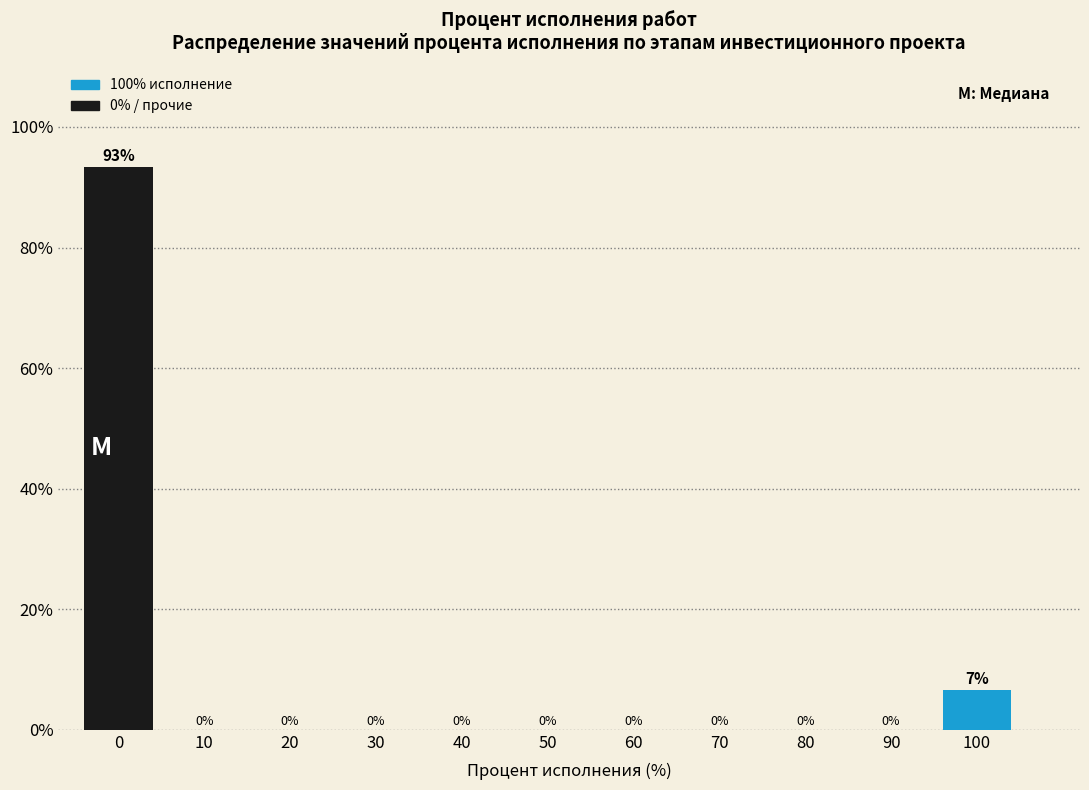

The chart shows a value of 11.8 at 100. True or false?

False